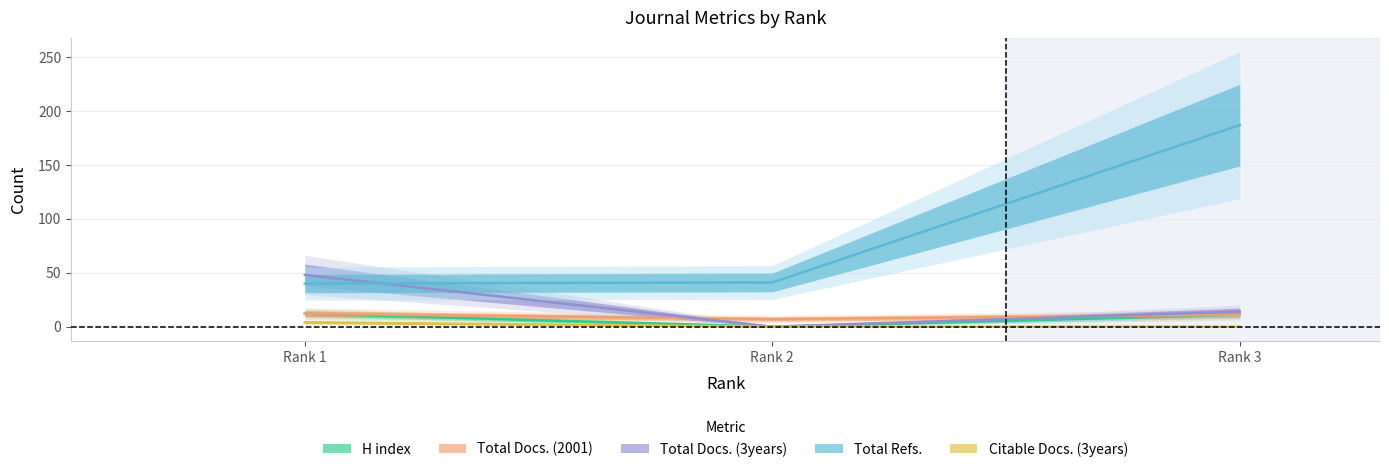

Rank the categories by H index value from lowest to highest.

Rank 2, Rank 3, Rank 1